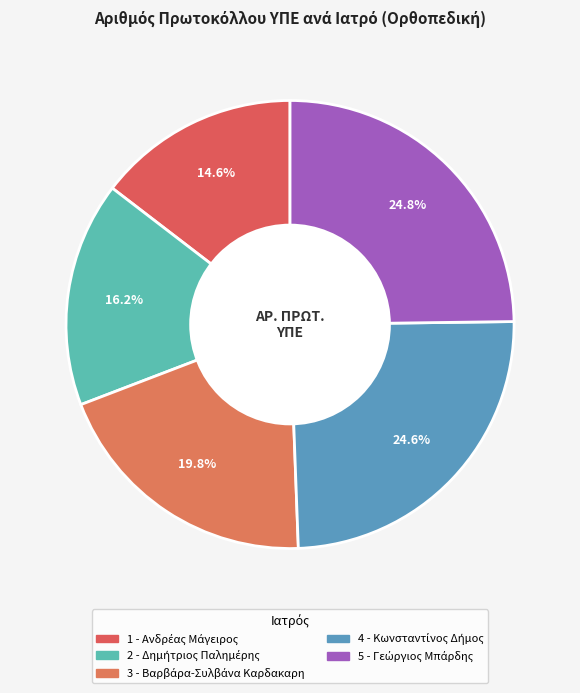

Is it true that 2 - Δημήτριος Παλημέρης is 16% of the pie?

True